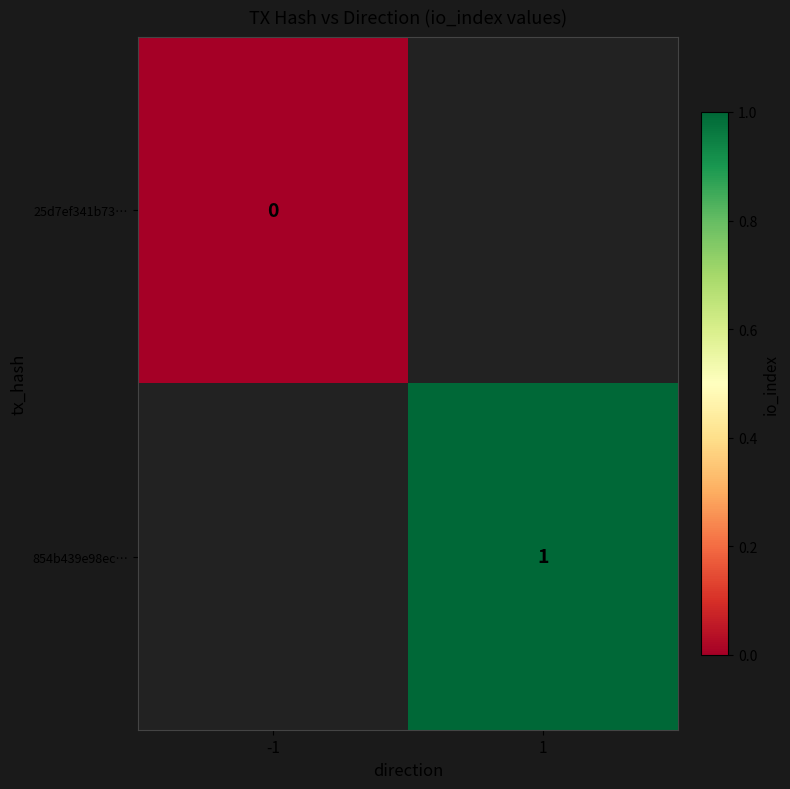

Which category has the lowest value in the 854b439e98ec… series?

-1